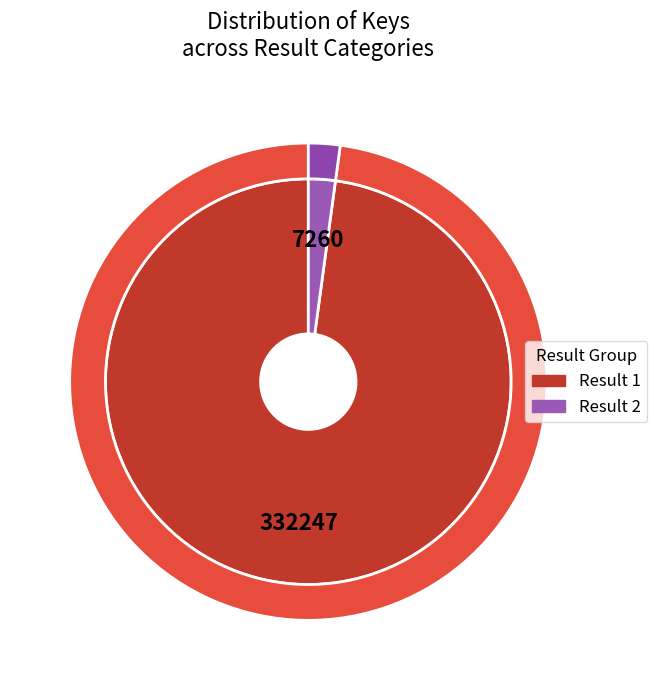

Count the number of slices in the pie.

2